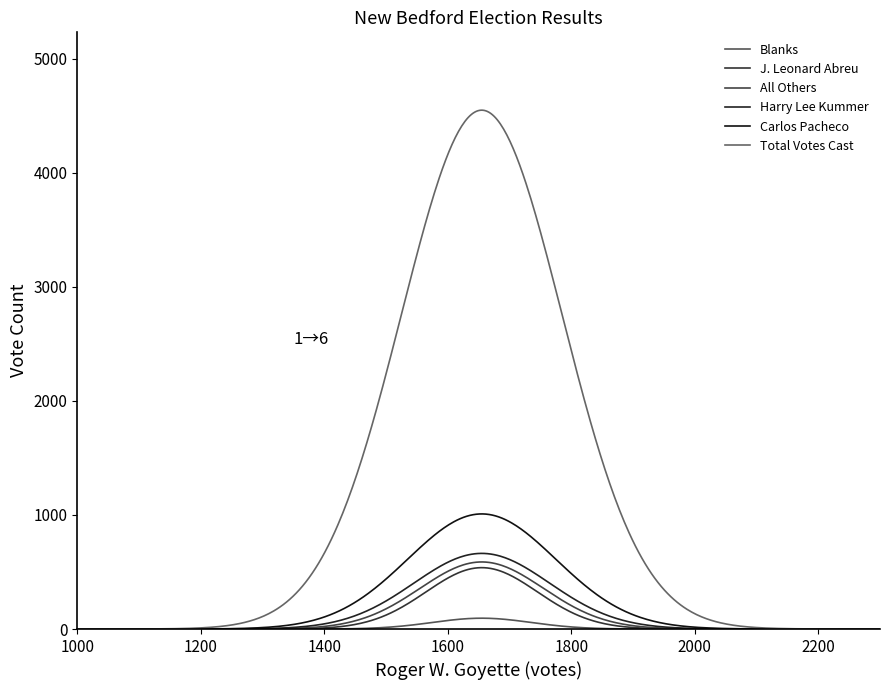

Does the chart display data point markers on the line(s)?

No